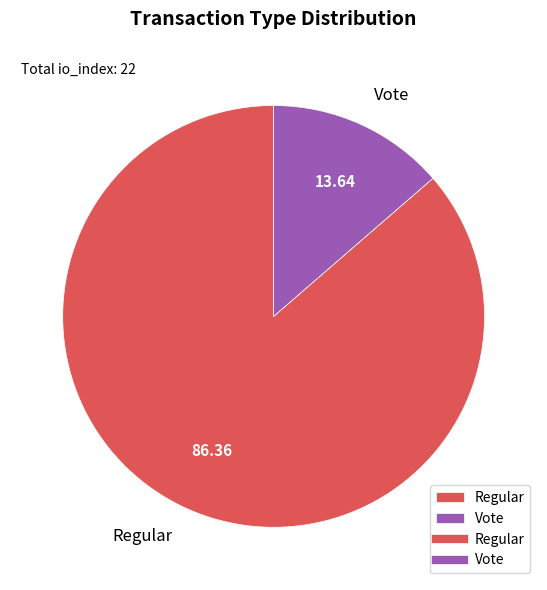

Which has a higher value, Vote or Regular?

Regular